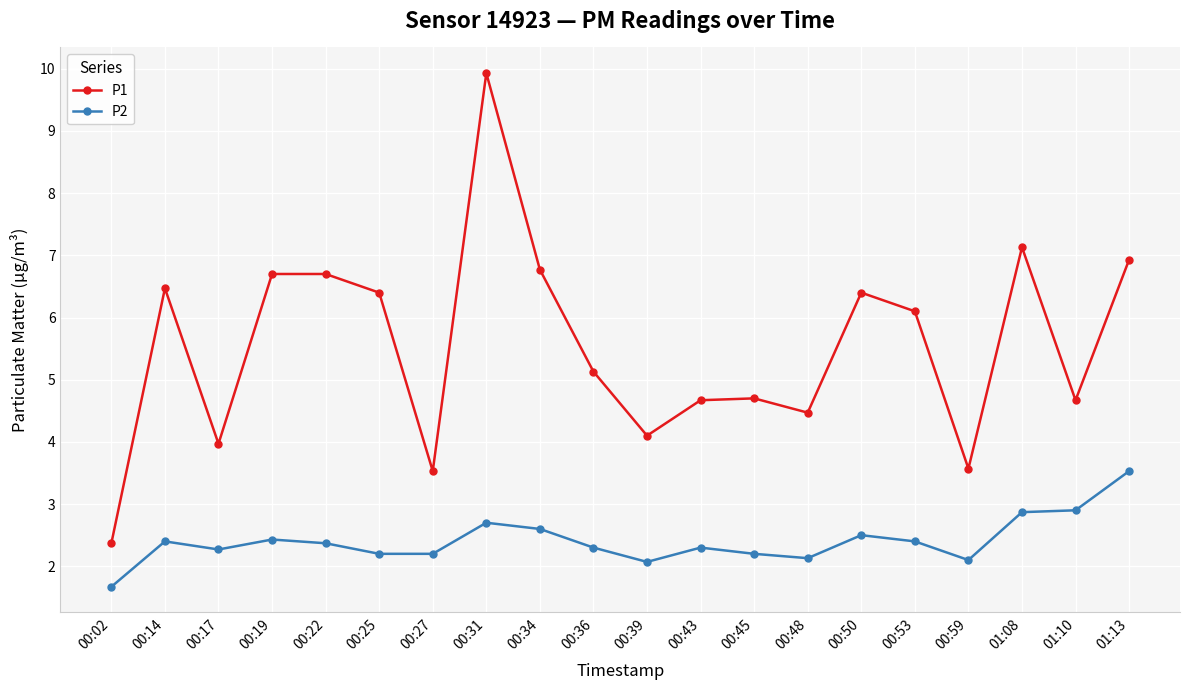

Which series has the largest range (max minus min)?

P1